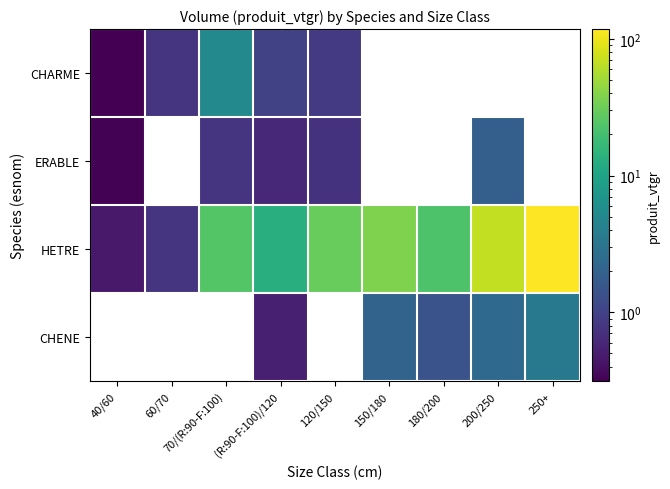

What is the approximate value of HETRE at 70/(R:90-F:100)?

23.9